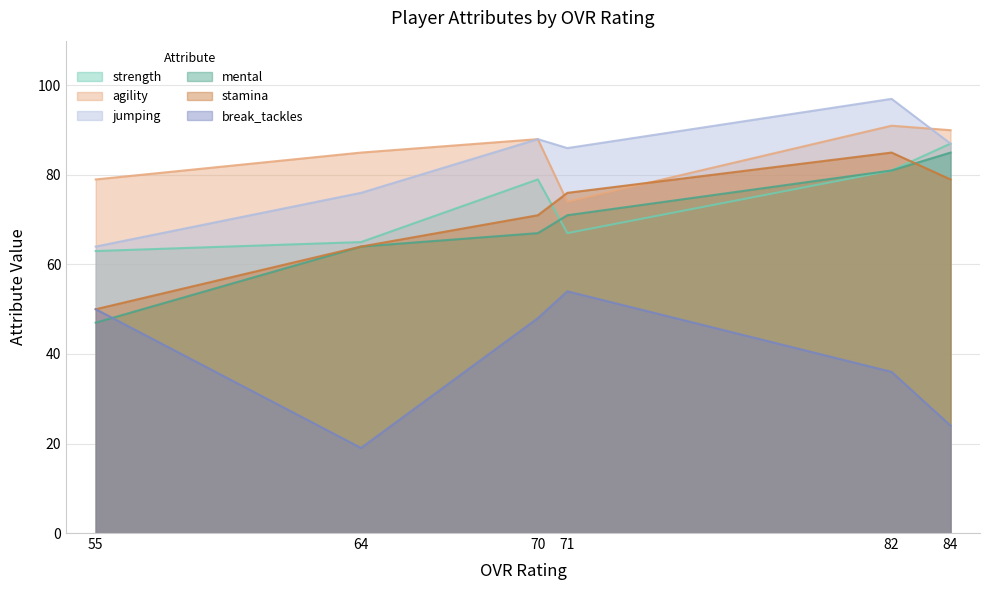

List the labels in order of mental value, smallest first.

55, 64, 70, 71, 82, 84